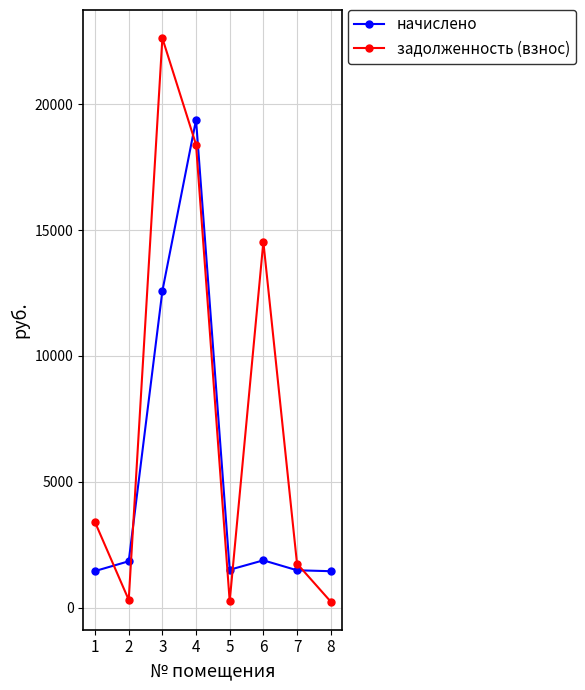

Rank the series by their maximum value, from highest to lowest.

задолженность (взнос), начислено